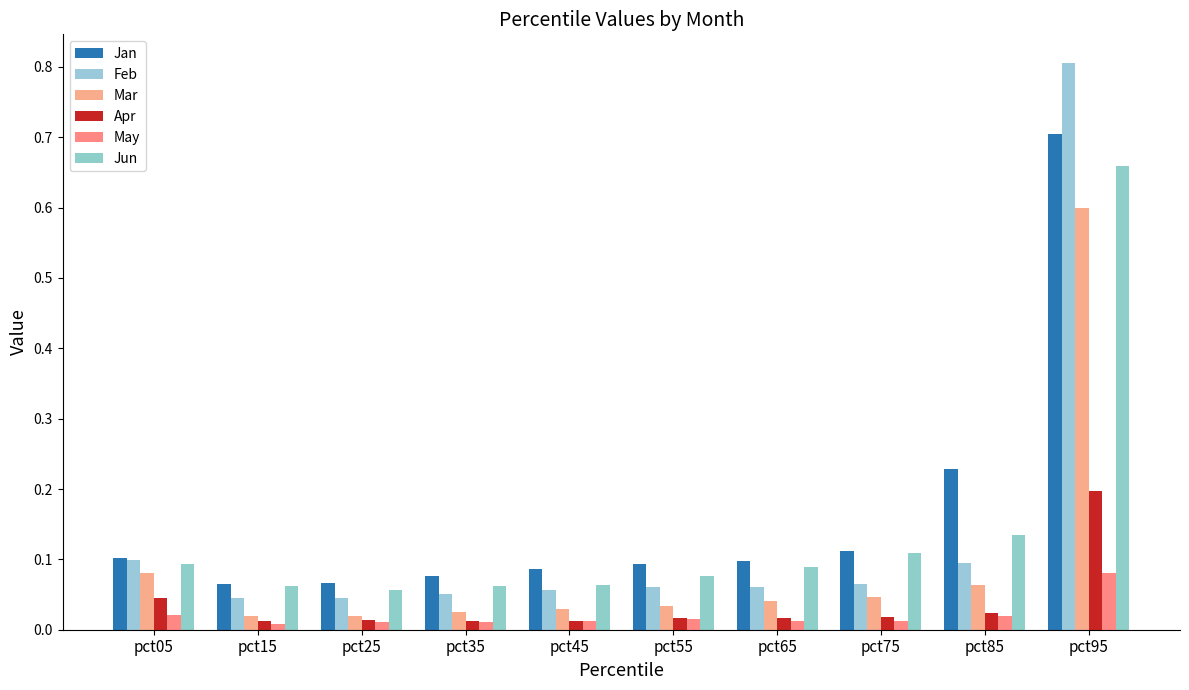

At how many categories does at least one series exceed 0?

10